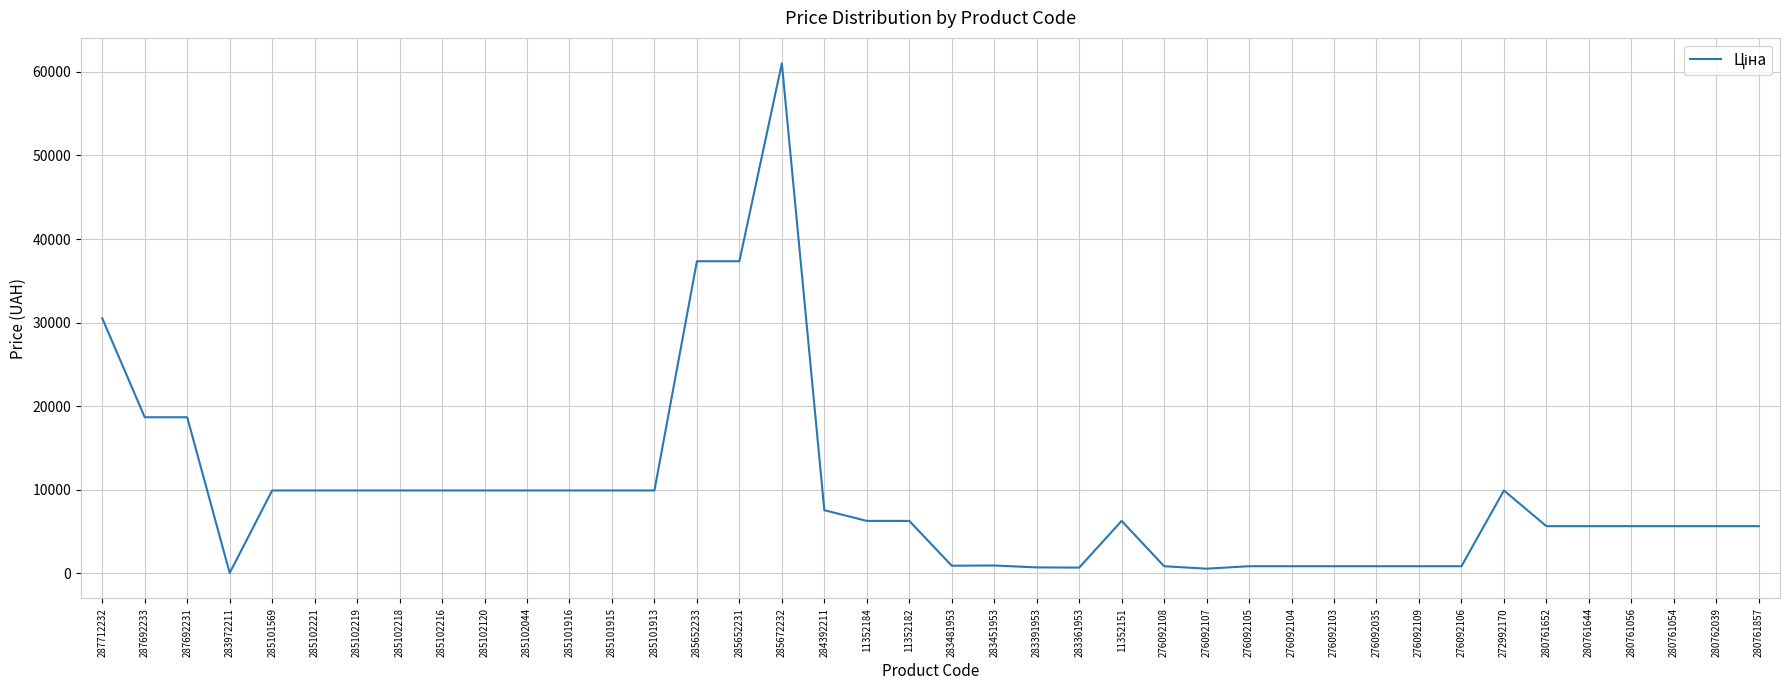

What is the maximum value shown in the chart?

61024.7